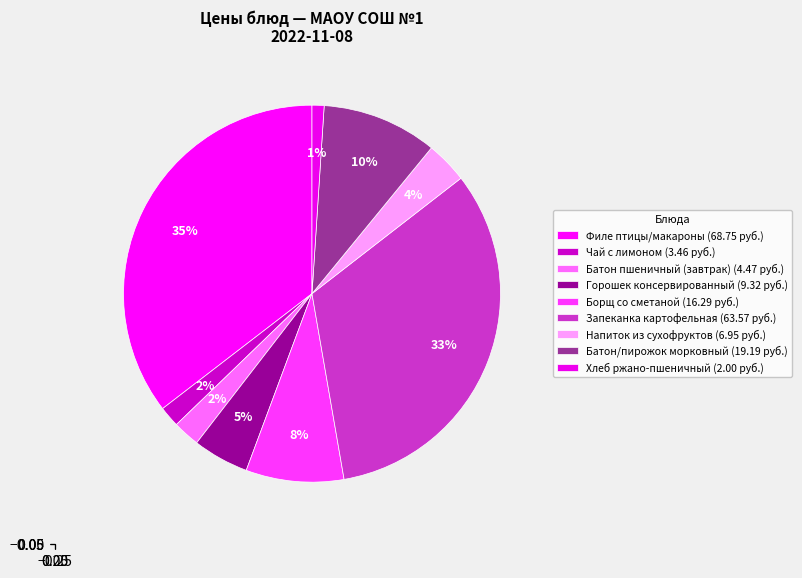

To the nearest percent, what is the difference between the largest and smallest slice percentages?

34%